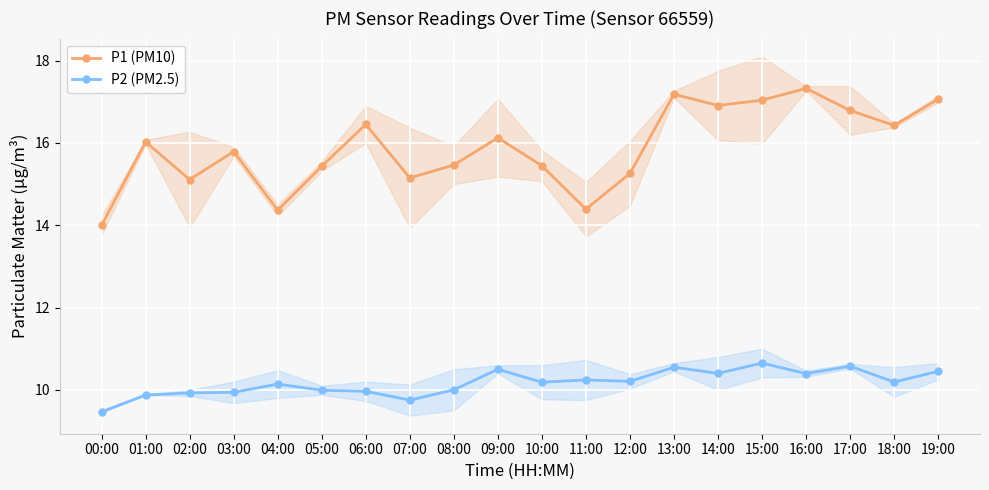

True or false: P2 (PM2.5) has a value of 17.9 at 10:00.

False